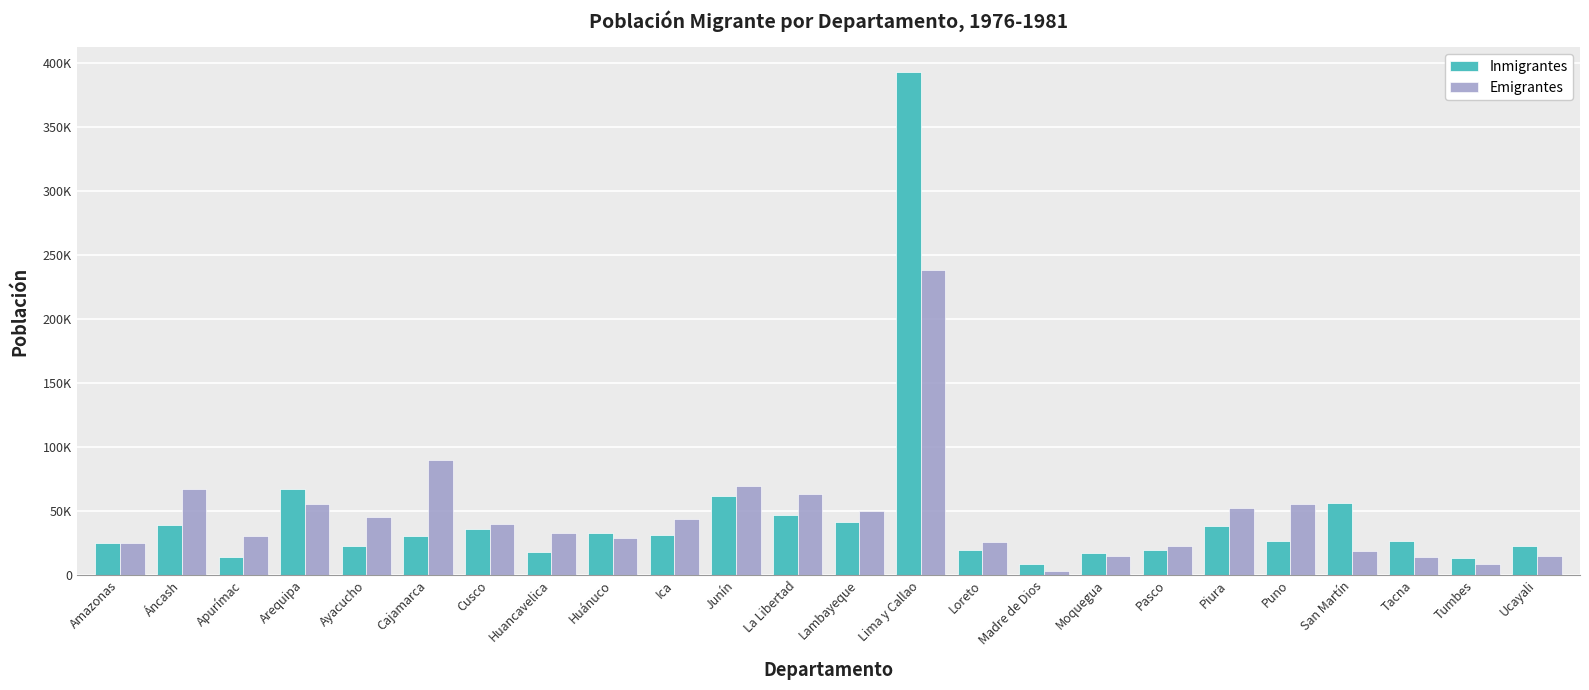

What value does the Emigrantes series have at Lambayeque, to the nearest 50?

49950